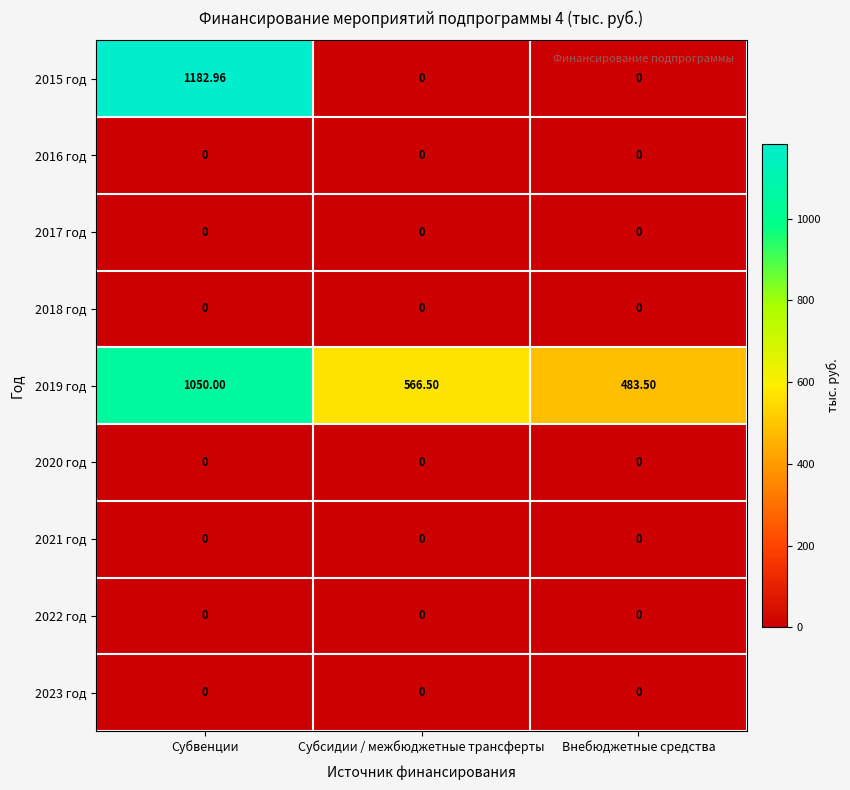

At which label does 2019 год reach its minimum?

Внебюджетные средства